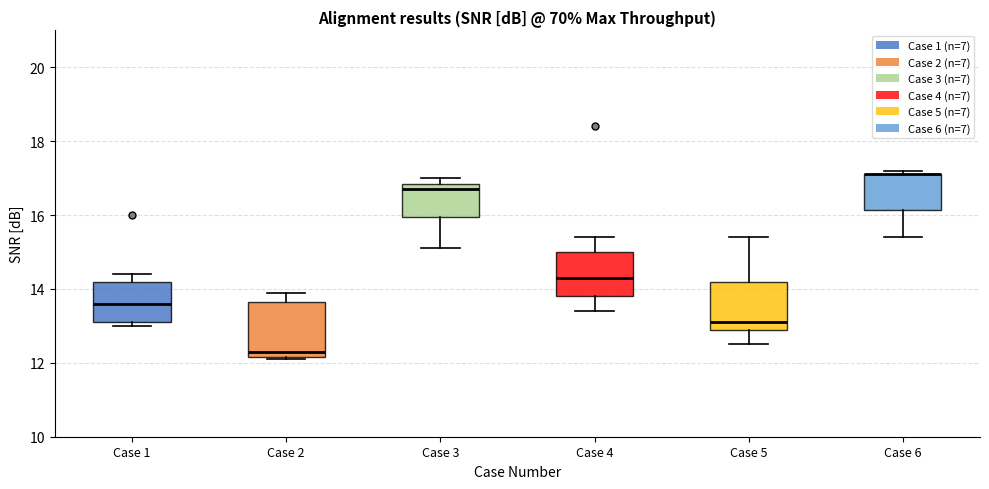

Reading left to right, transcribe this box plot: for each box, give where its median line is, the range the box spans, and where its two whiskers end, as read against the y-axis. The values are not printed on the chart, so give them approximately, as read against the axis.

Case 1: median 13.6, box 13.2 to 14.2, whiskers 13.0 to 14.4
Case 2: median 12.4, box 12.2 to 13.6, whiskers 12.2 to 14.0
Case 3: median 16.8 (just below the box's upper edge), box 16.0 to 16.8, whiskers 15.2 to 17.0
Case 4: median 14.4, box 13.8 to 15.0, whiskers 13.4 to 15.4
Case 5: median 13.2, box 13.0 to 14.2, whiskers 12.6 to 15.4
Case 6: median 17.2 (drawn on the box's upper edge), box 16.2 to 17.2, whiskers 15.4 to 17.2 (just above the box's upper edge)